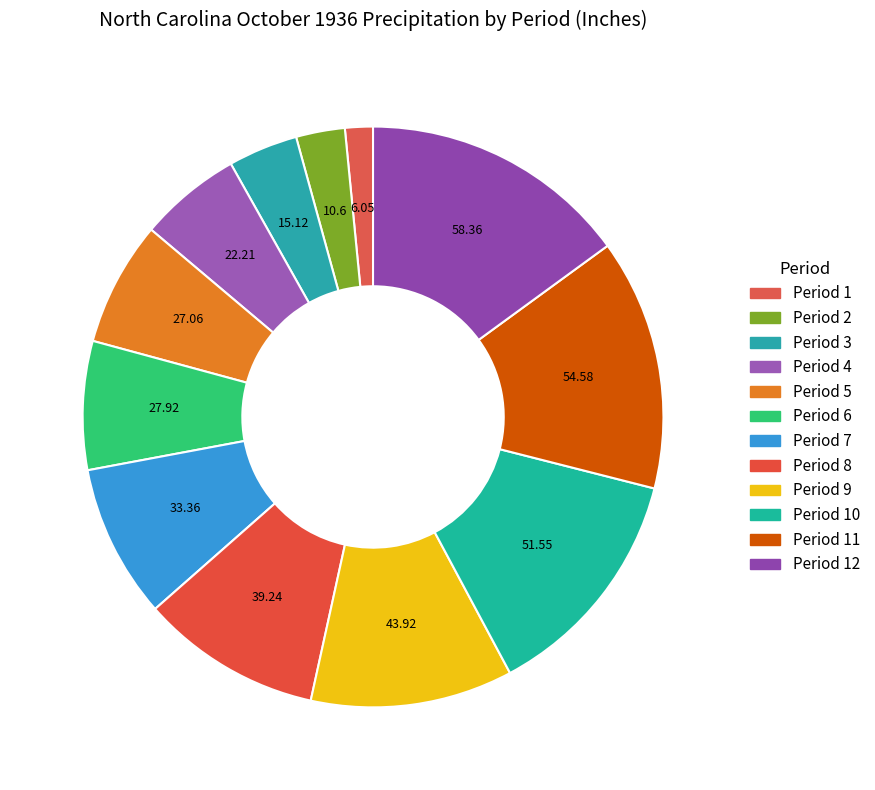

How many segments does this pie chart have?

12